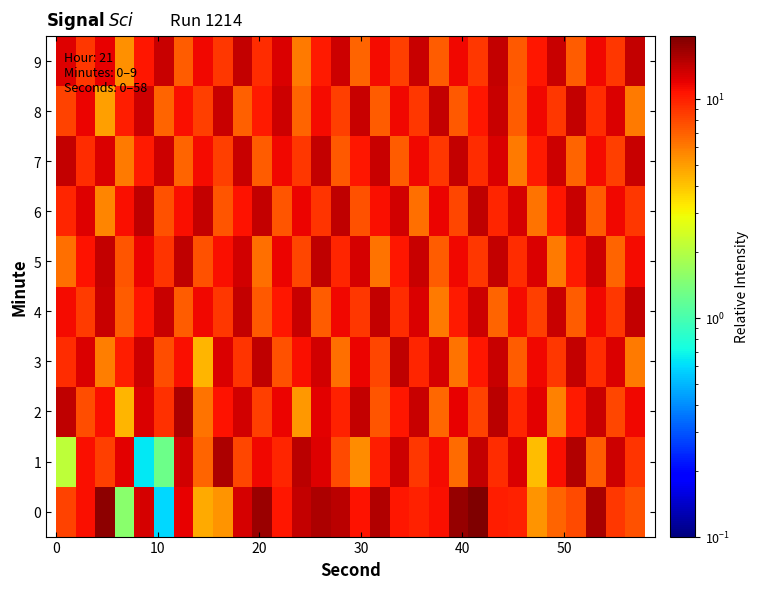

What is the smallest value displayed?

0.6